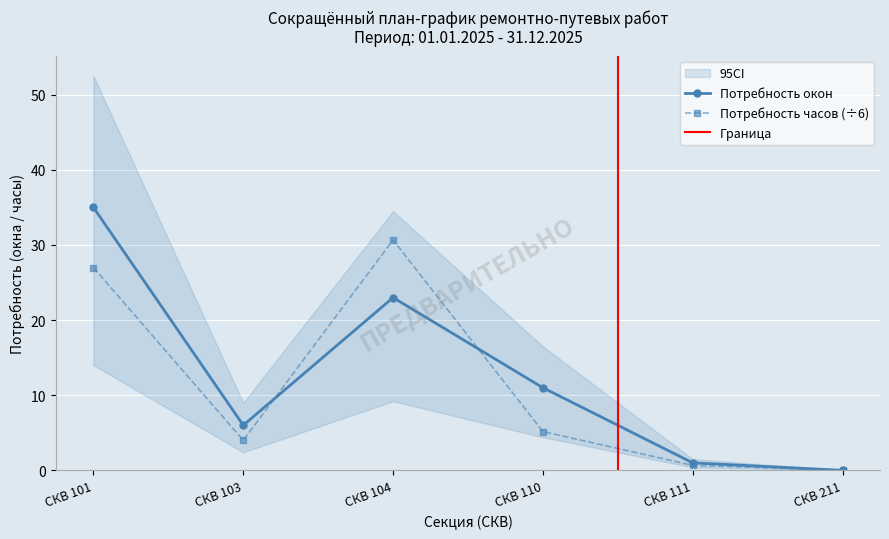

What is the difference between the second highest and second lowest values in the Потребность окон series?

22.0